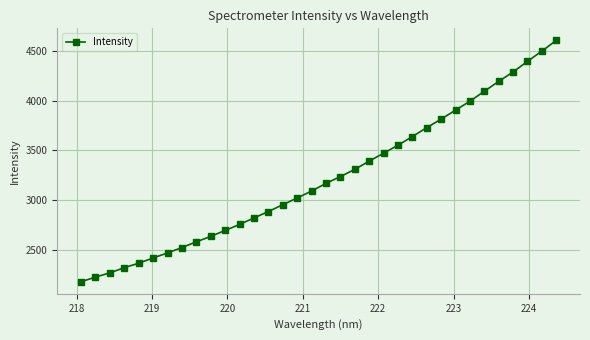

What is the value of the 8th point from the left?

2523.1